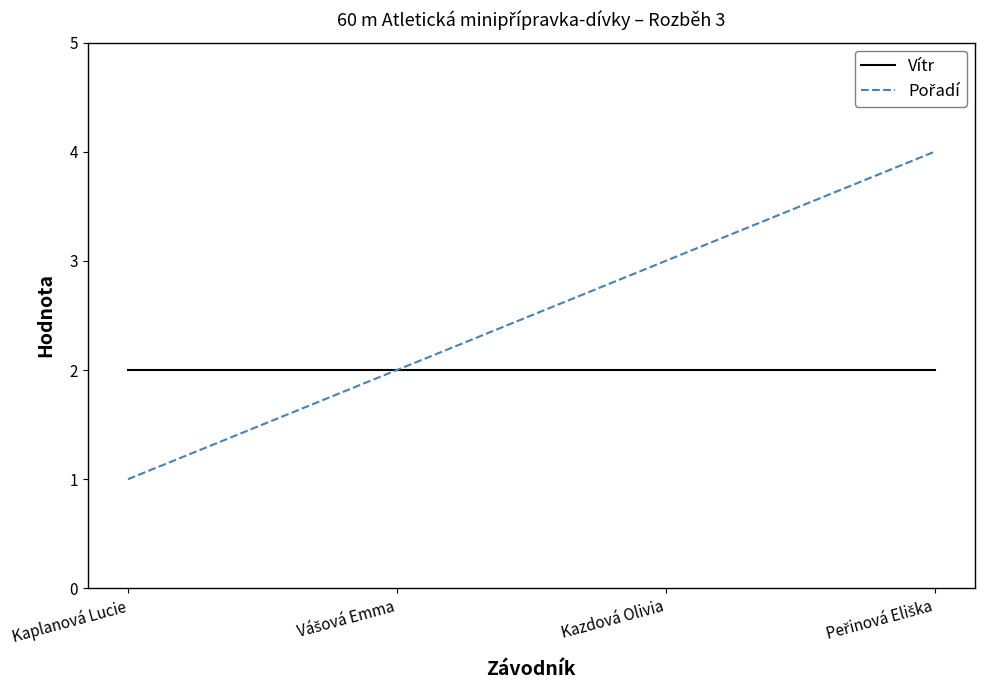

How many distinct data groups are displayed?

2